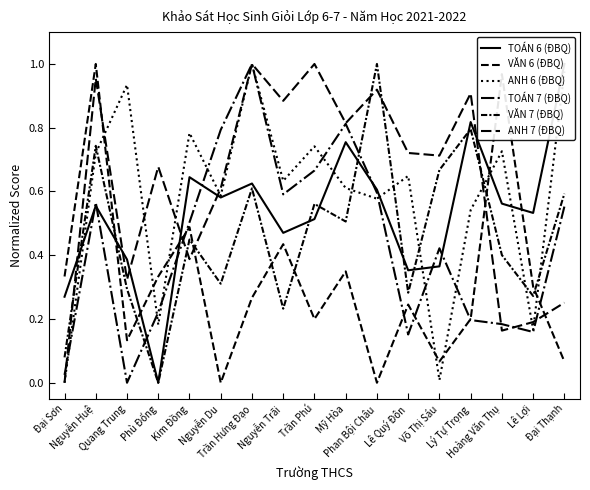

Where do ANH 6 (ĐBQ) and ANH 7 (ĐBQ) first cross each other?

Nguyễn Huệ and Quang Trung